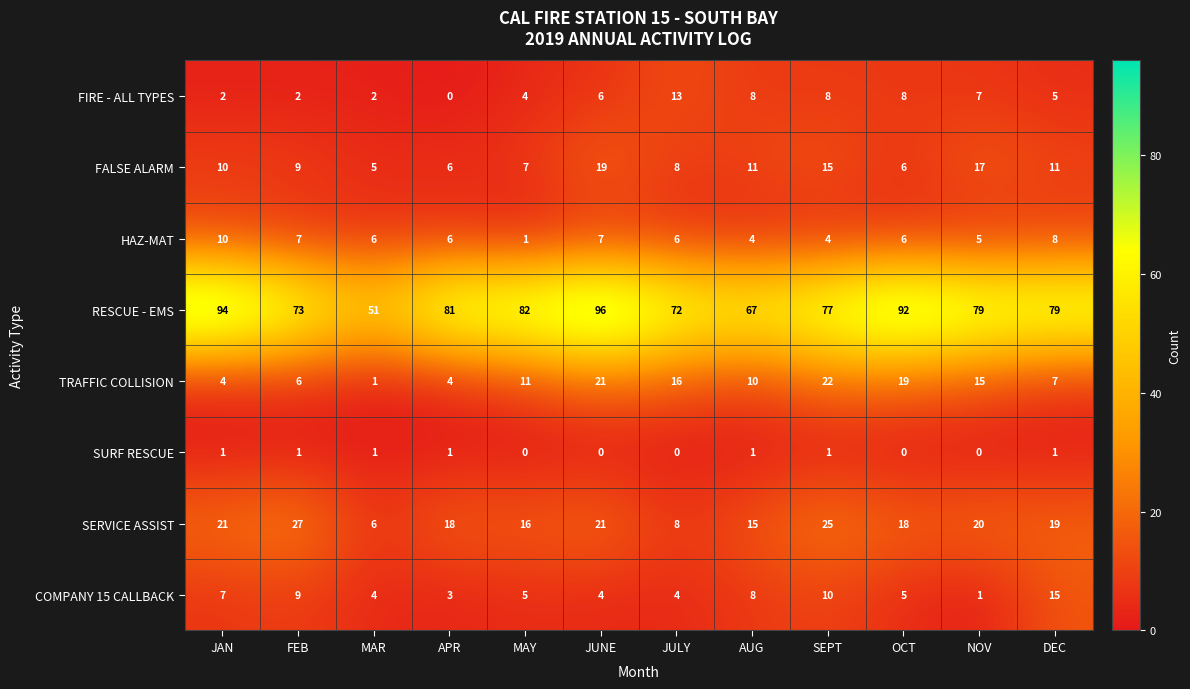

What is the sum of all SURF RESCUE values?

7